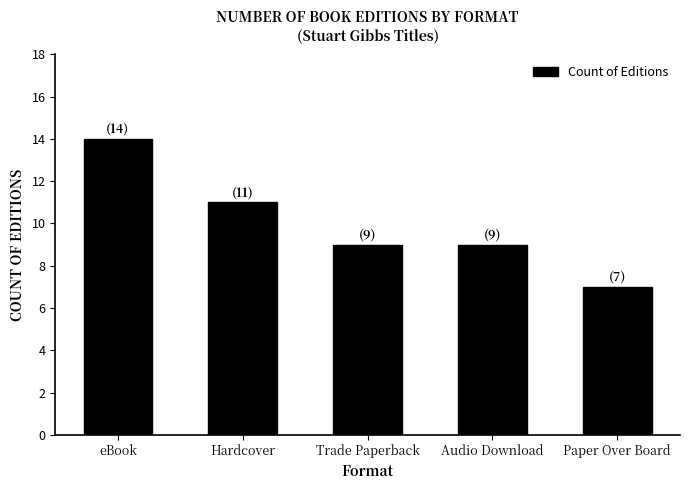

True or false: the data shows 4 at Audio Download.

False